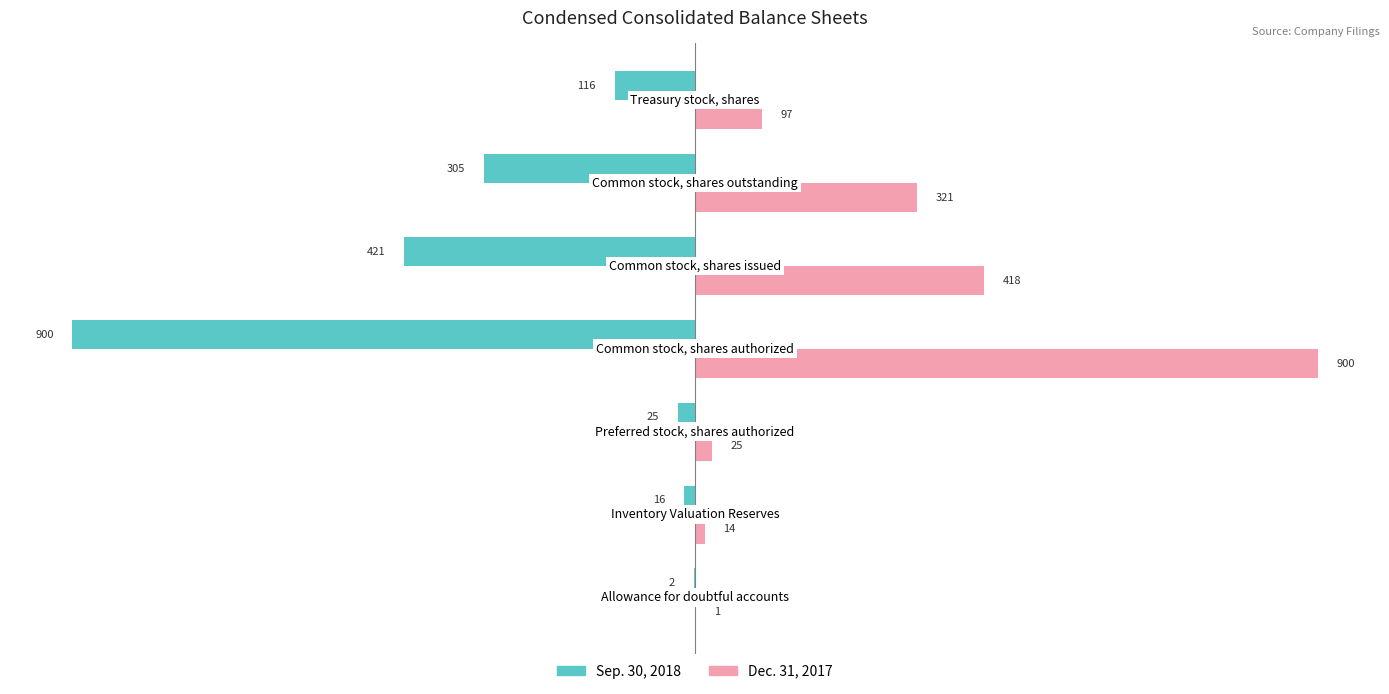

Which series has the largest total across all categories?

Dec. 31, 2017